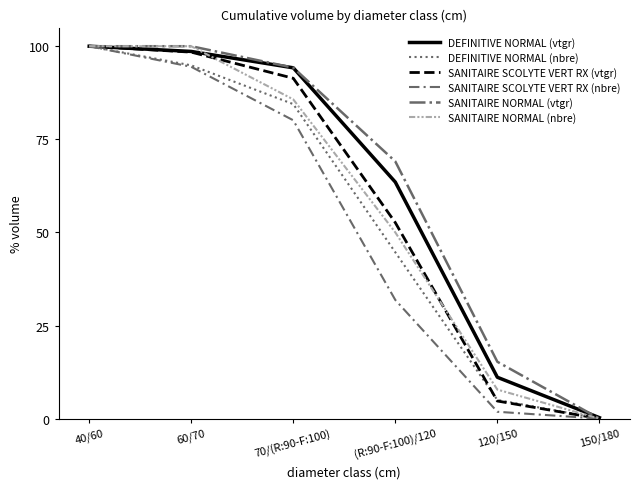

At which category is the sum across all series the highest?

40/60